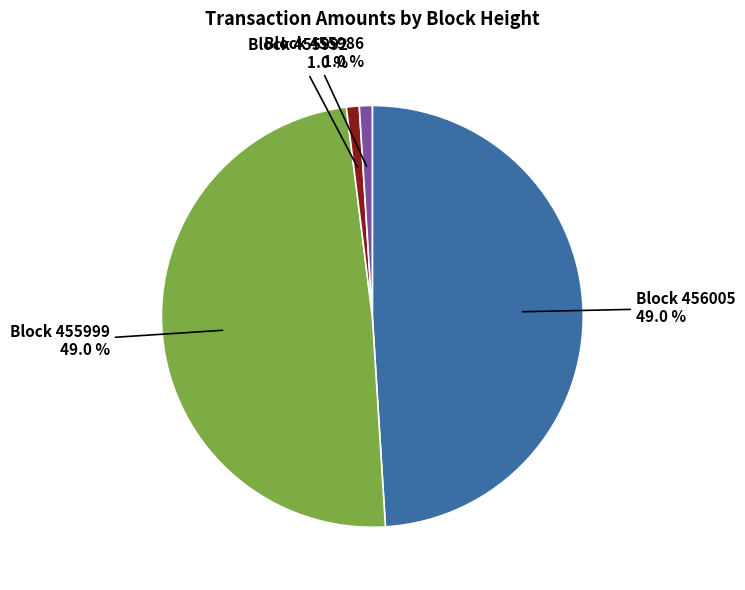

Count the number of slices in the pie.

4